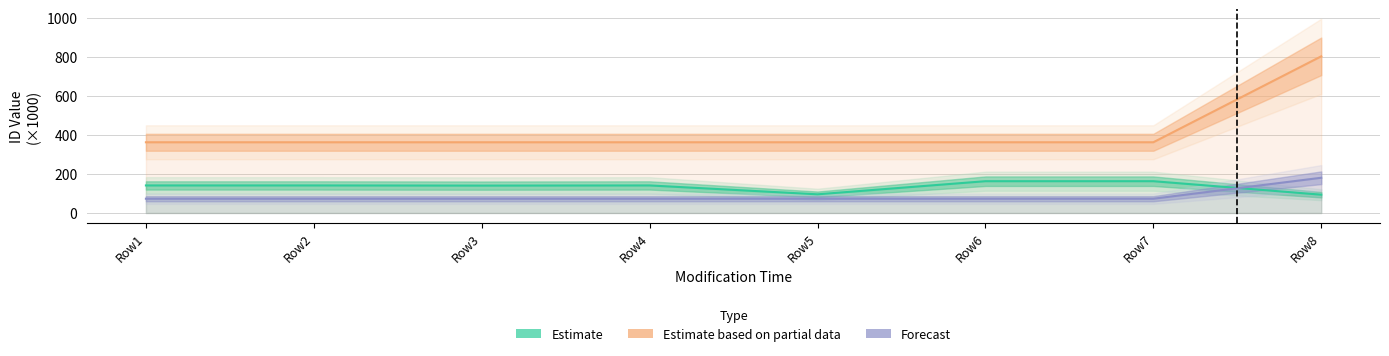

What is the total value across all series at Row8?

1075.7